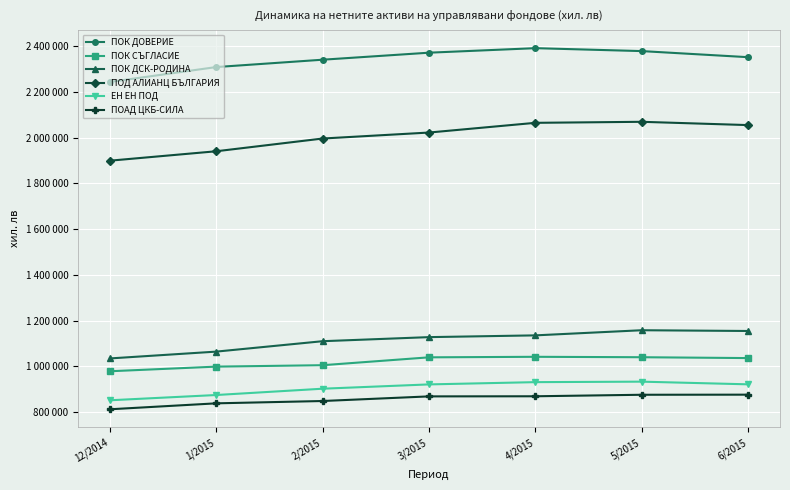

At 4/2015, list the series in order from smallest to largest.

ПОАД ЦКБ-СИЛА, ЕН ЕН ПОД, ПОК СЪГЛАСИЕ, ПОК ДСК-РОДИНА, ПОД АЛИАНЦ БЪЛГАРИЯ, ПОК ДОВЕРИЕ